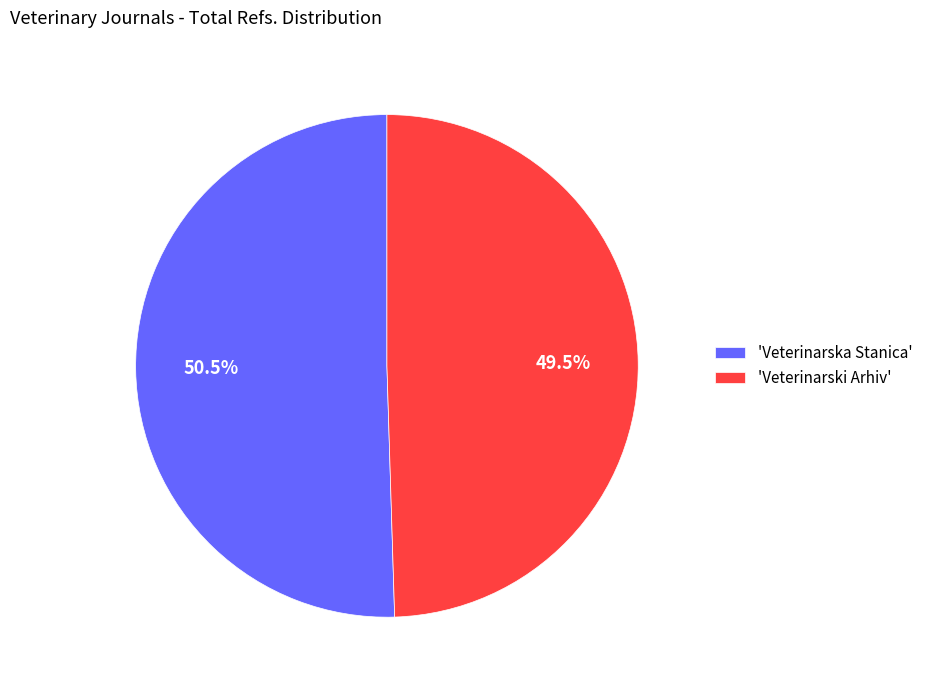

Is 'Veterinarski Arhiv' the majority of the pie?

No